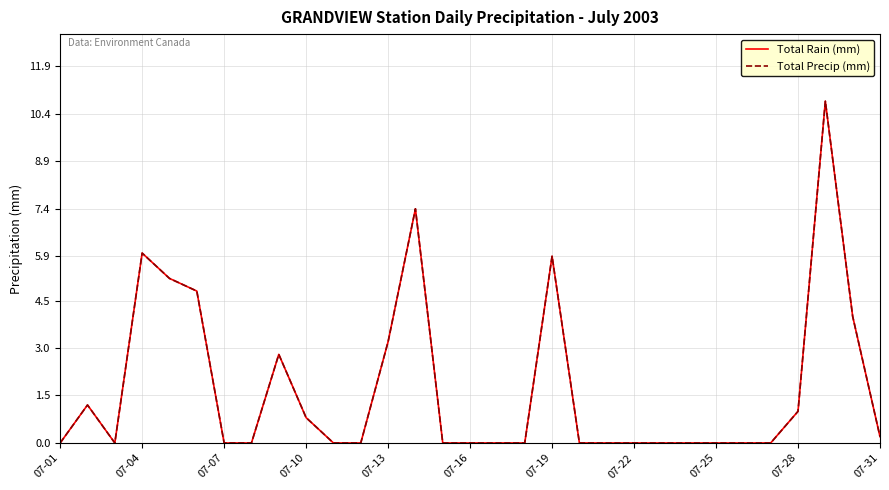

Which series has the largest range (max minus min)?

Total Rain (mm)